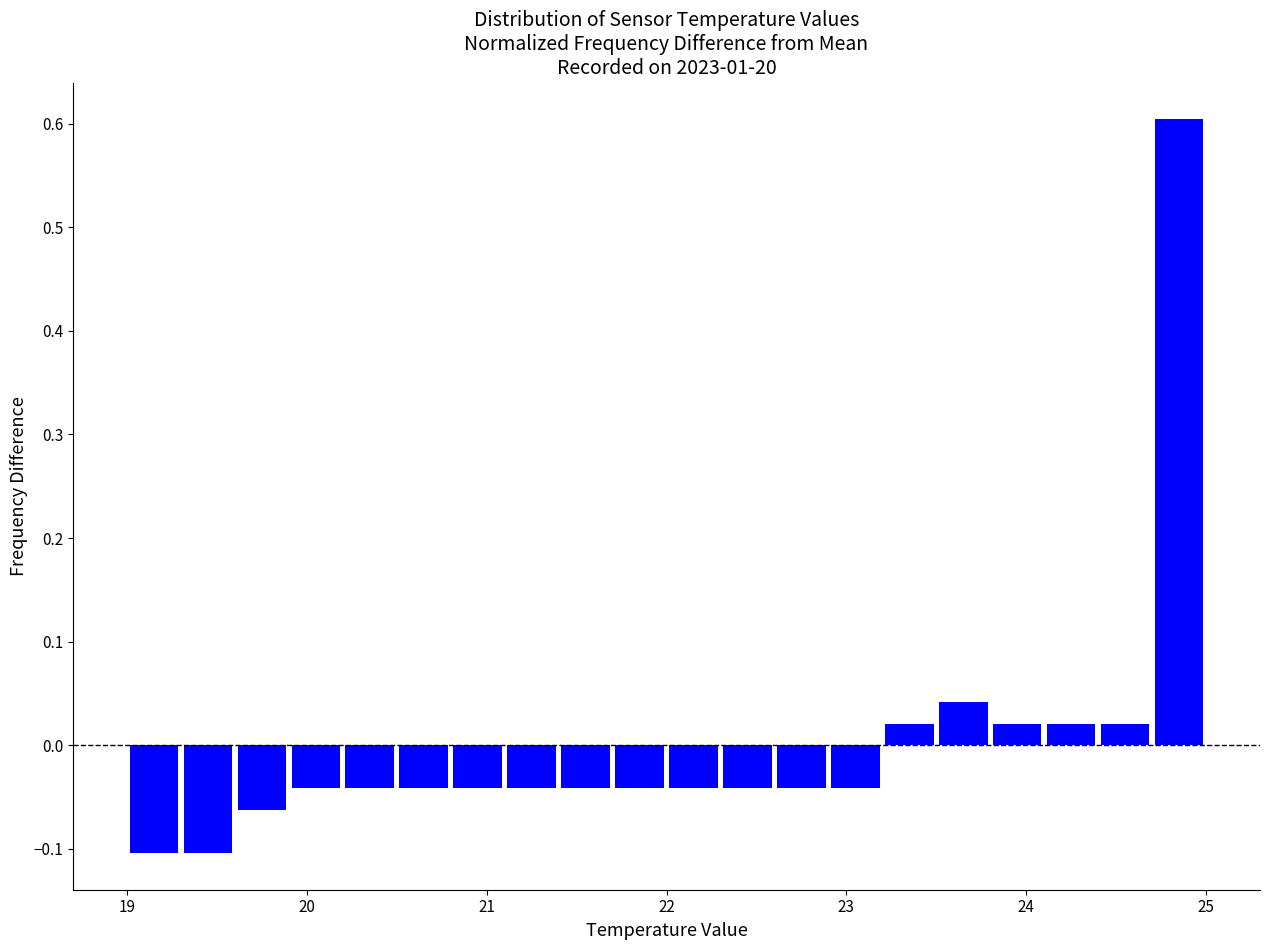

Around what value on the x-axis is the tallest bar? Give the approximate position of its centre, as read against the axis.

24.9